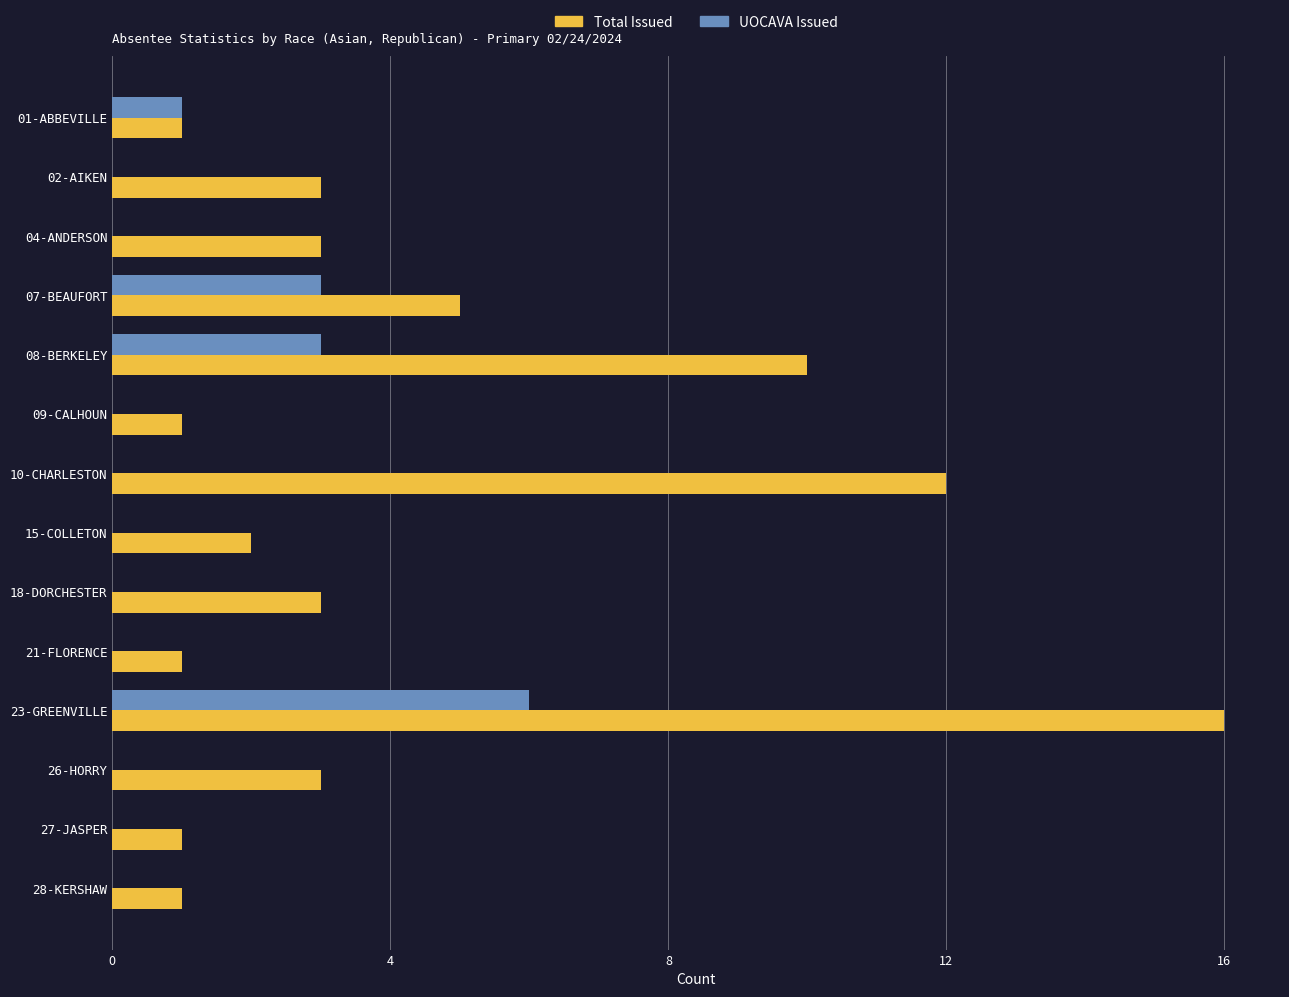

At which category is the sum across all series the highest?

23-GREENVILLE